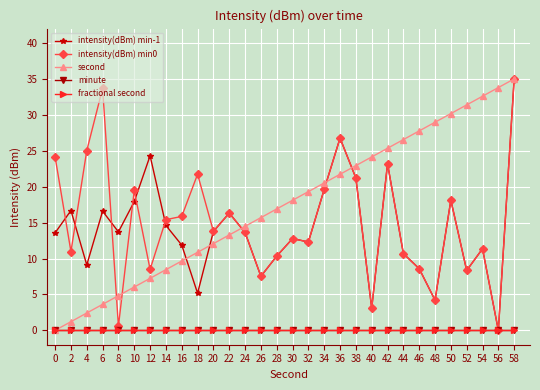

Is this an area chart (filled region under the line)?

No